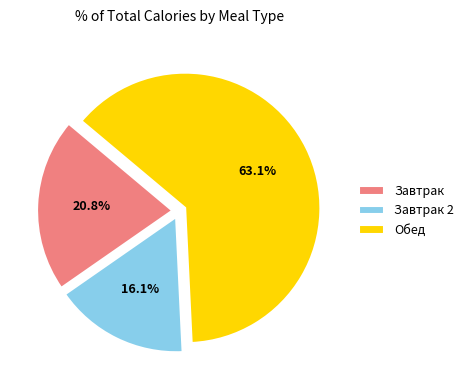

What percentage is the Обед slice, to the nearest percent?

63%